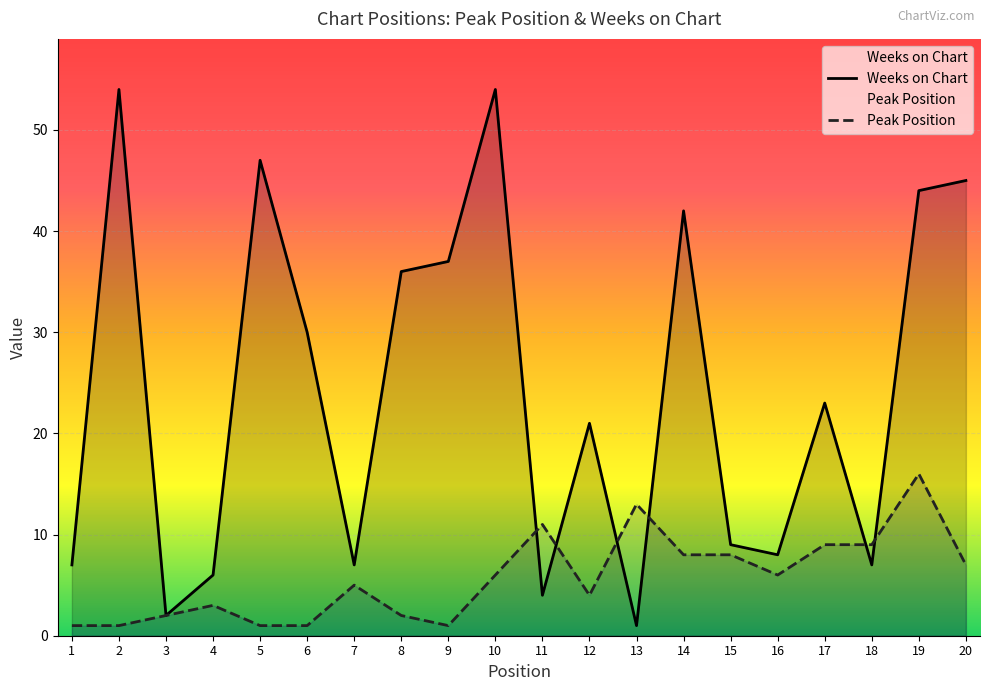

Is it true that Peak Position equals 8 at 13?

False